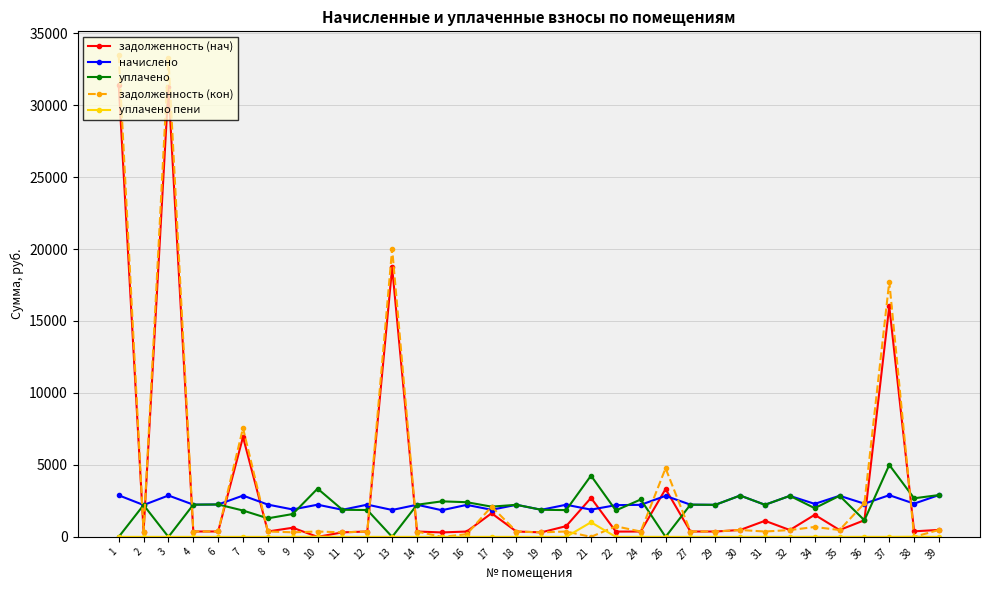

What is the greatest value displayed?

33452.5